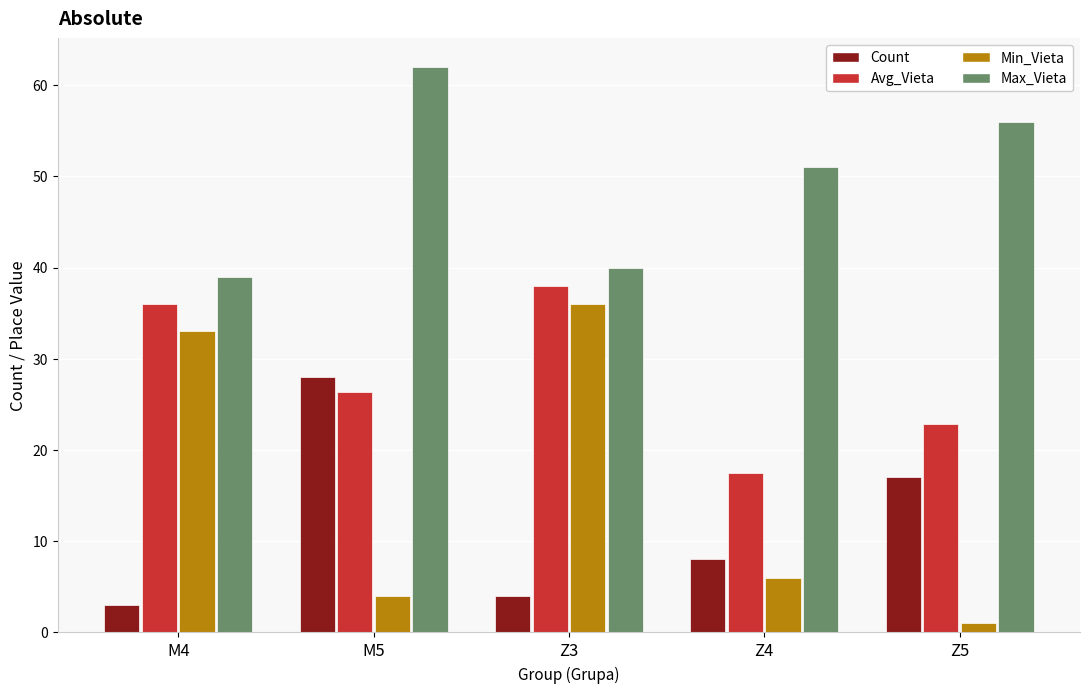

What is the difference between the maximum and minimum values in the Count series?

25.0